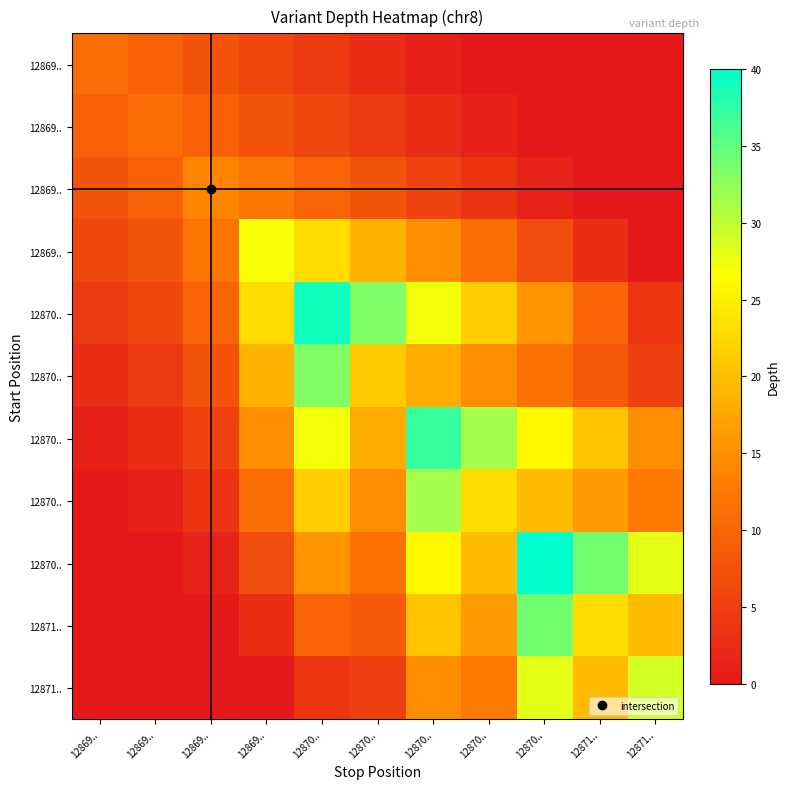

Count the number of categories in the chart.

11